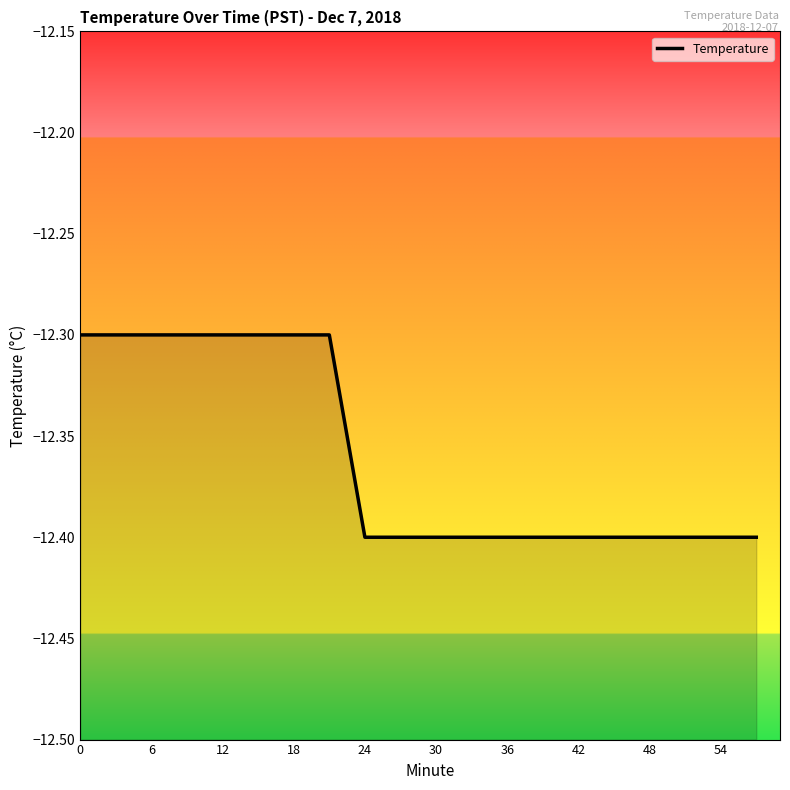

Does the chart have visible grid lines?

No